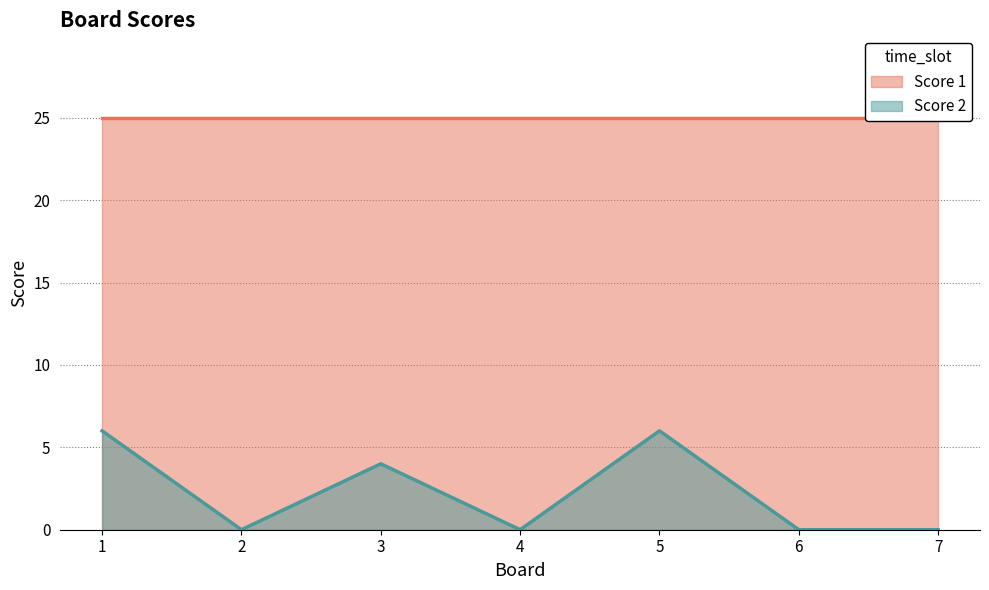

At which label is the value closest to 3?

3